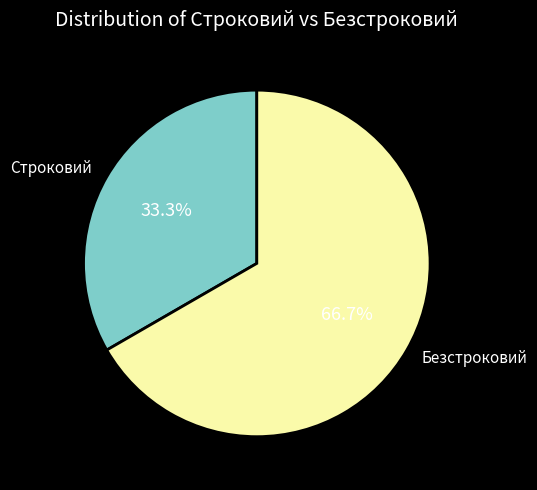

Does any single category account for the majority?

Yes